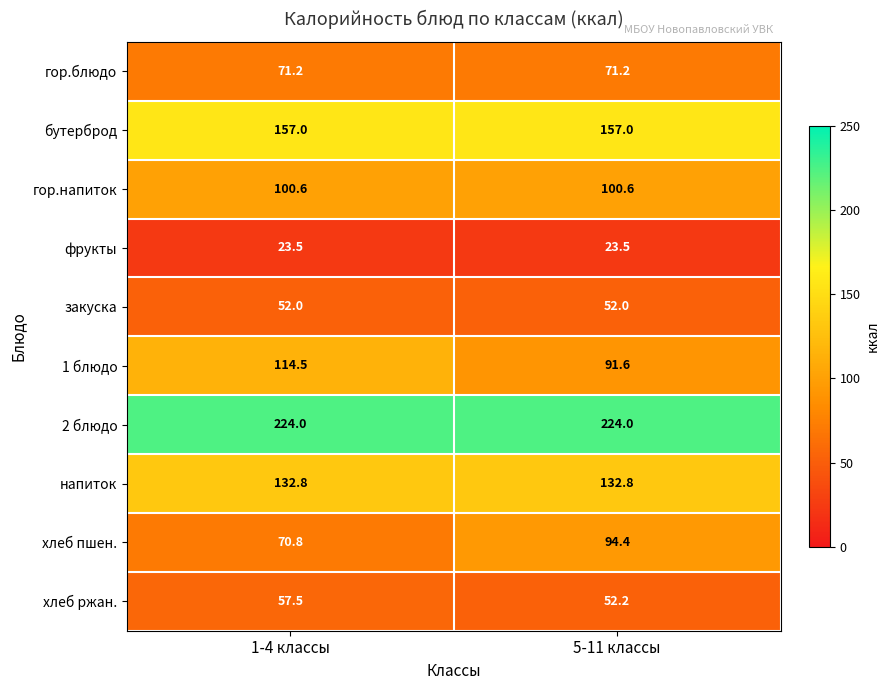

Rank the series at 1-4 классы from lowest to highest value.

фрукты, закуска, хлеб ржан., хлеб пшен., гор.блюдо, гор.напиток, 1 блюдо, напиток, бутерброд, 2 блюдо